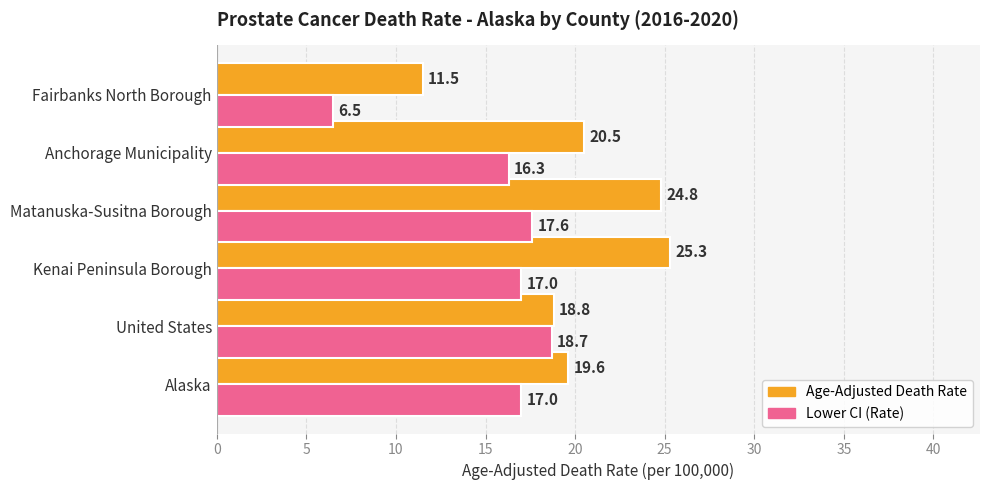

What is the average value of the Age-Adjusted Death Rate series?

20.1